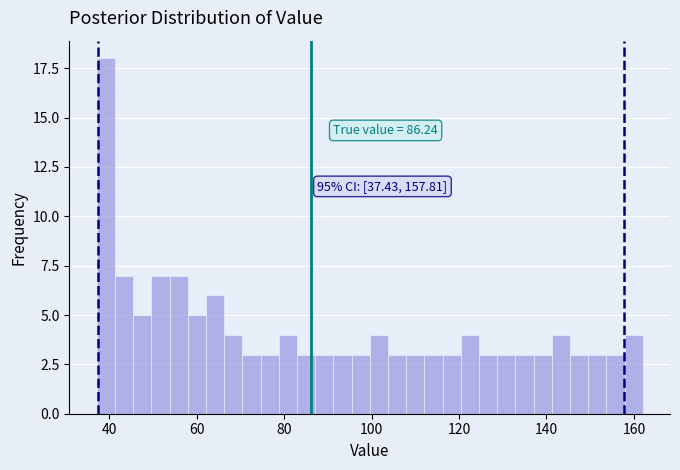

Read against the x-axis, roughly where is the centre of the tallest bar?

40